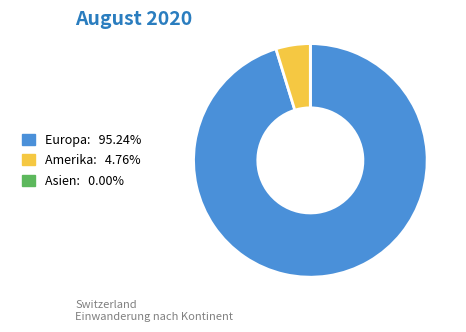

Does Europa: 95.24% account for over 50% of the chart?

Yes